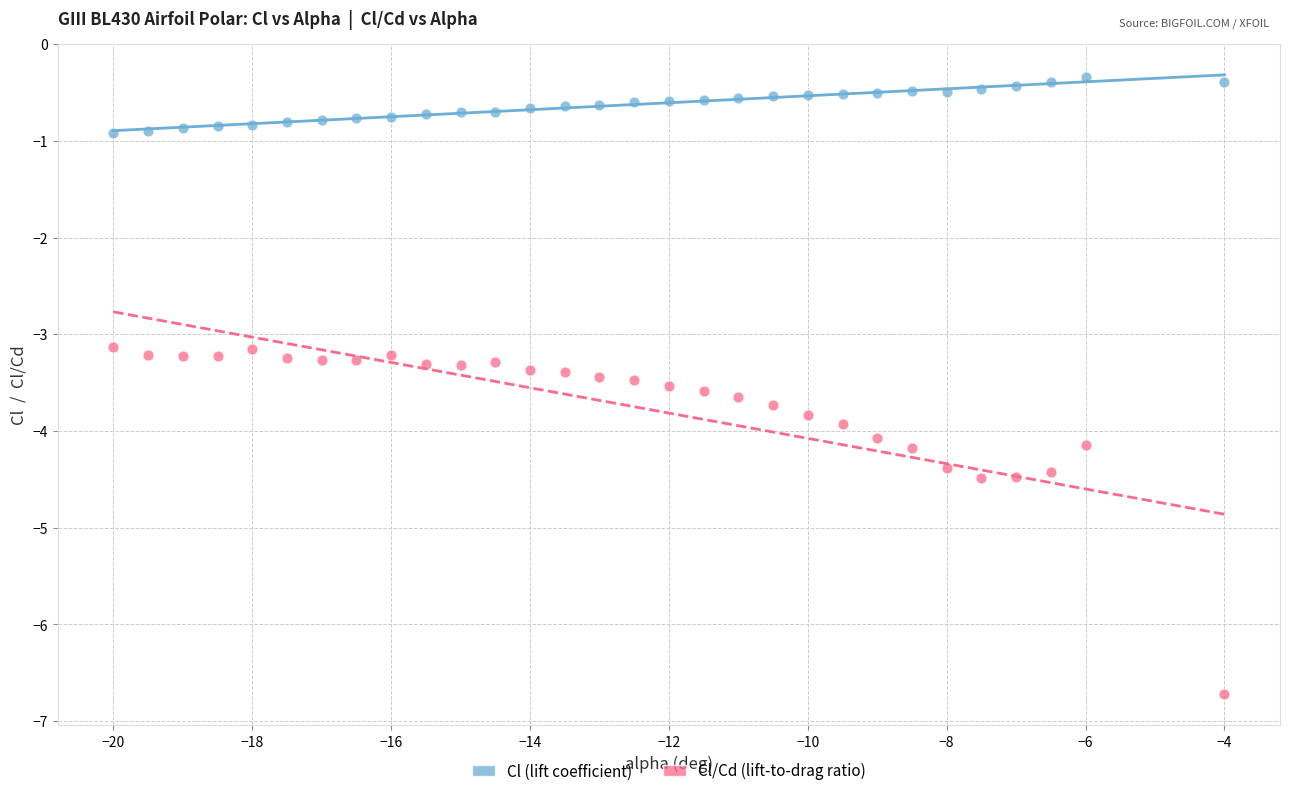

Which series has the widest spread of Y values?

Cl/Cd (lift-to-drag ratio)